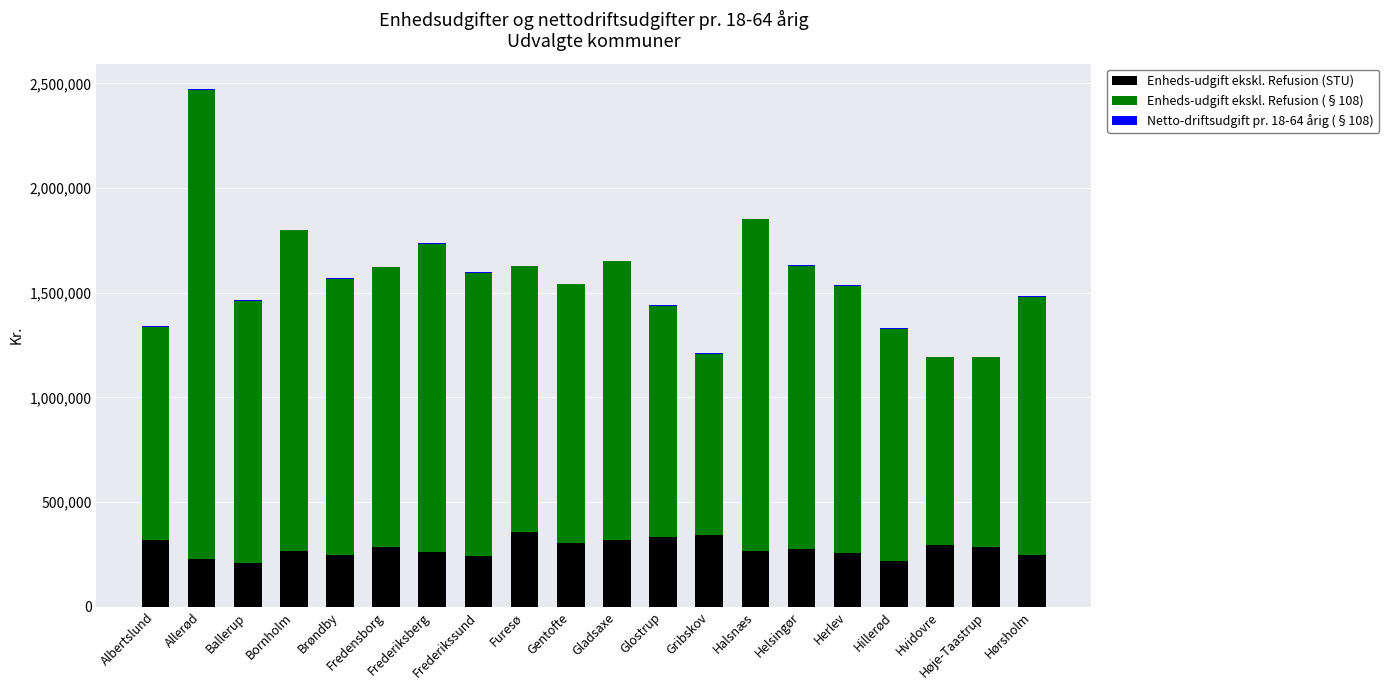

What is the sum of all Enheds-udgift ekskl. Refusion (STU) values?

5567647.7